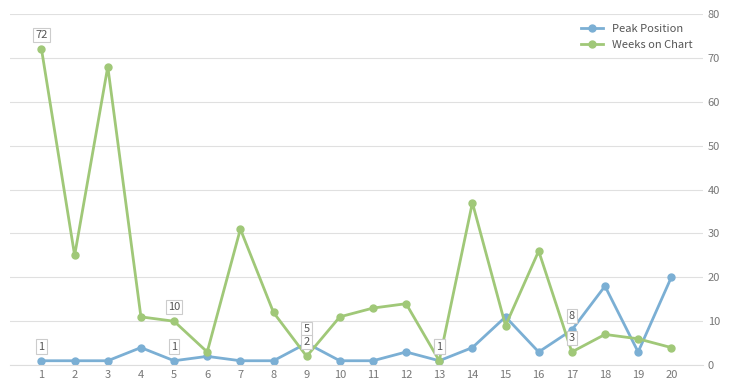

Which series changed the most between 1 and 17?

Weeks on Chart